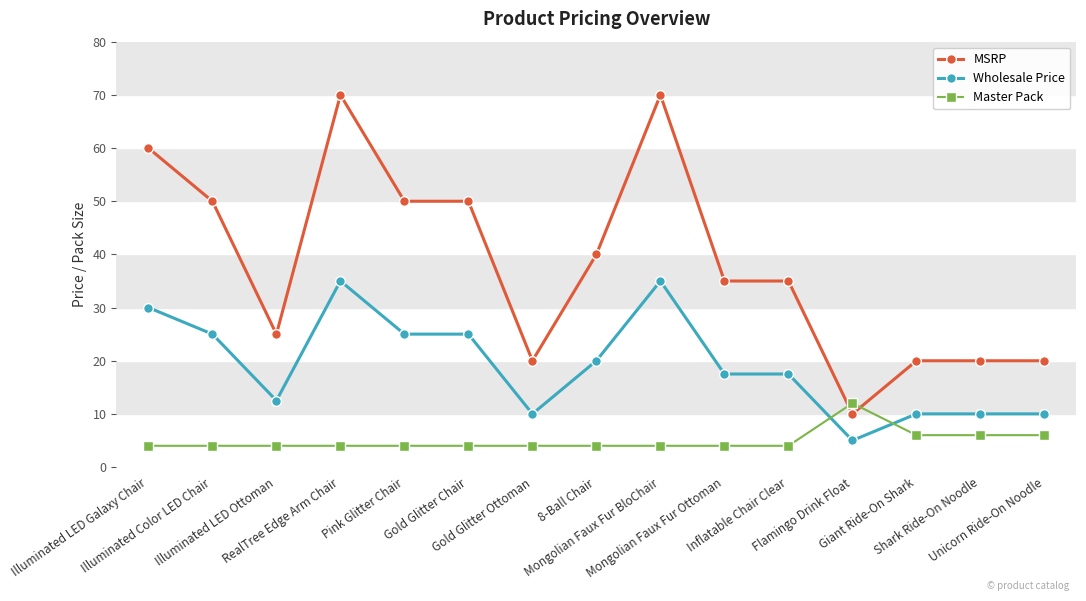

At which category does MSRP reach its first local peak?

RealTree Edge Arm Chair